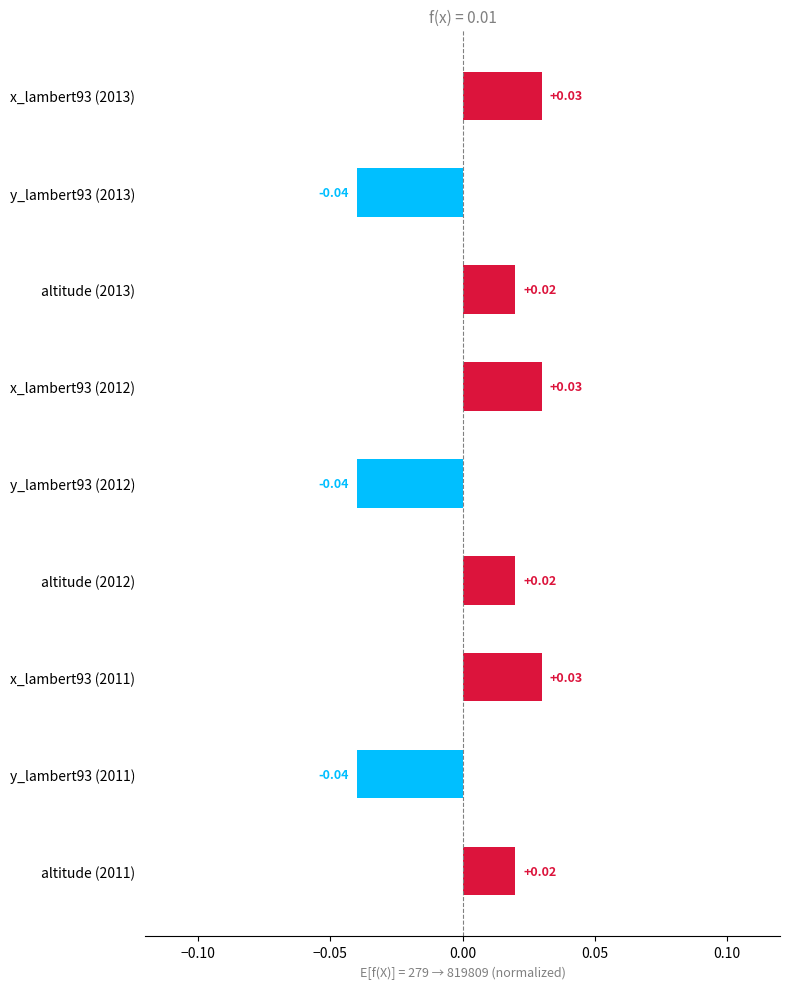

Between y_lambert93 (2012) and altitude (2012), which is larger?

altitude (2012)